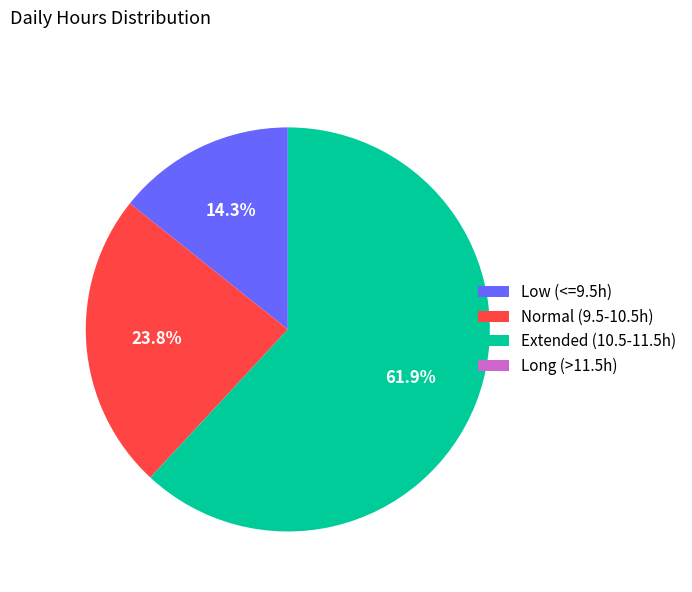

Does Extended (10.5-11.5h) account for over 50% of the chart?

Yes